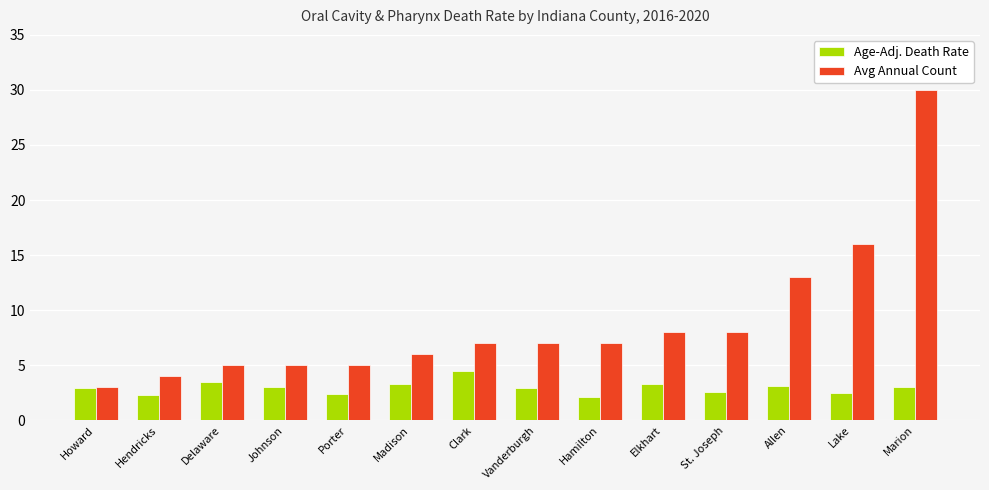

What is the difference between the second highest and minimum values in the Age-Adj. Death Rate series?

1.4